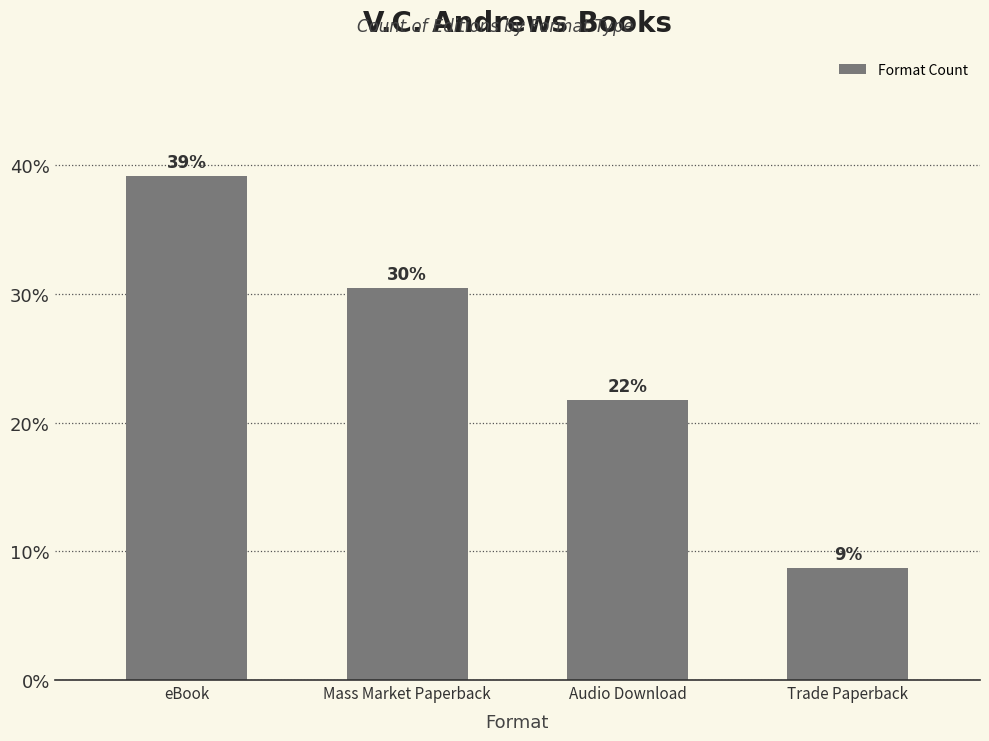

Does the chart contain stacked bars?

No